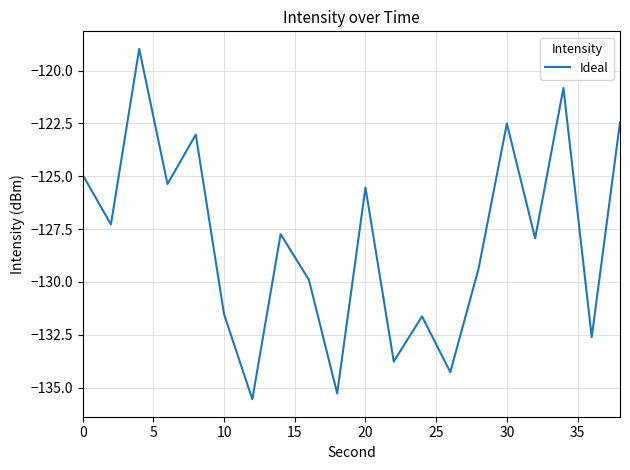

What is the greatest value displayed?

-119.0